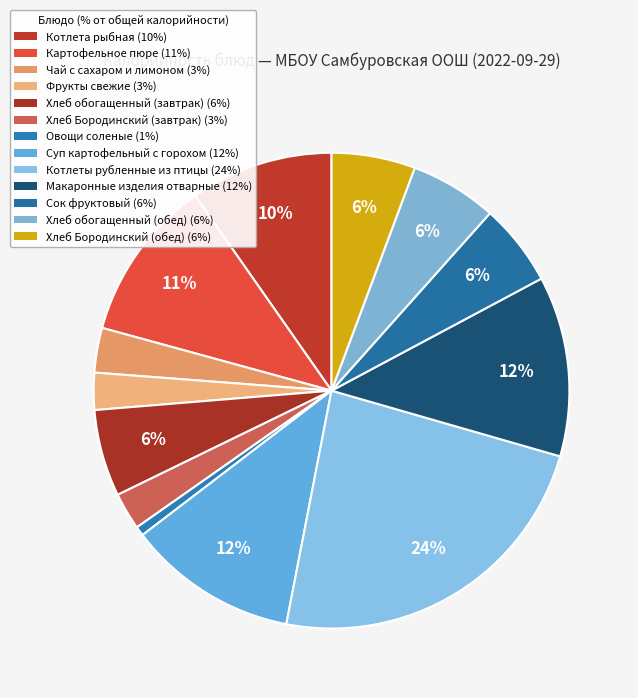

To the nearest percent, what percentage of the pie is Котлета рыбная?

10%